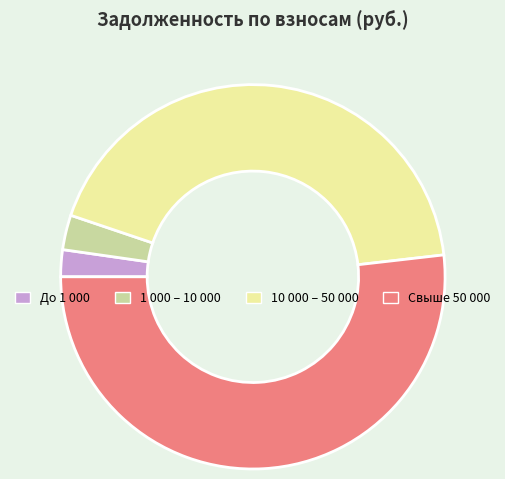

Is there a majority slice in this chart?

Yes